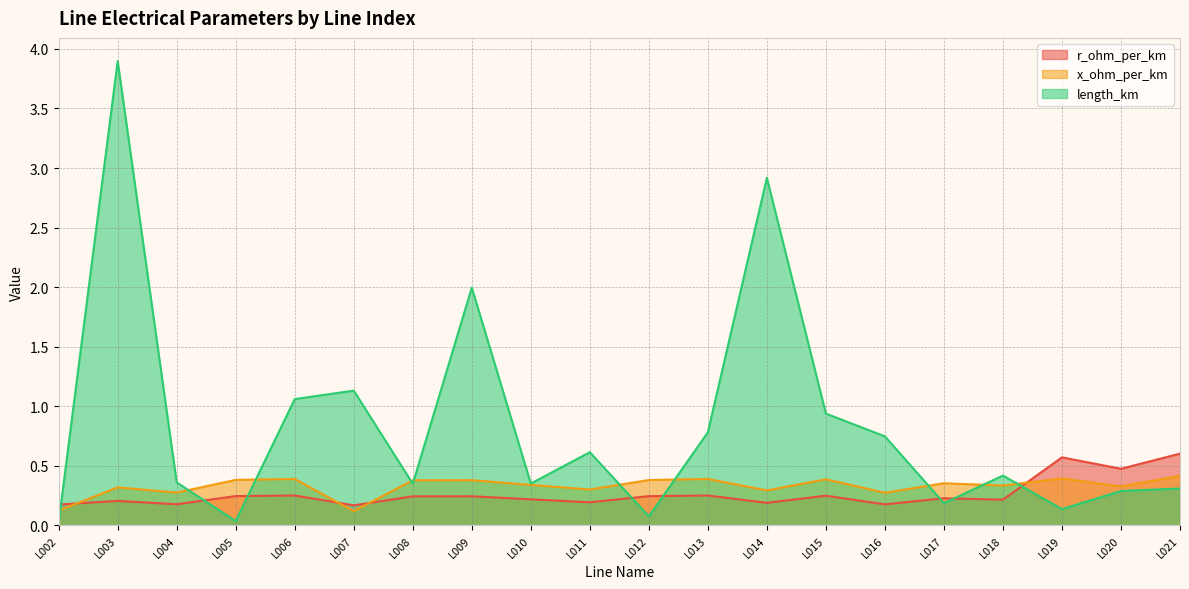

How many lines are shown in the chart?

3